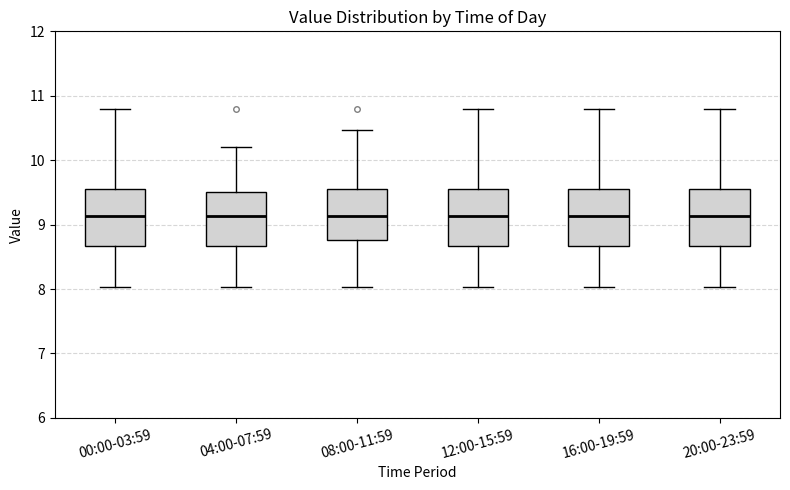

Reading left to right, read every box against the y-axis: the position of its median line, the range the box covers, and the ends of its whiskers. The values are not printed on the chart, so give them approximately, as read against the axis.

00:00-03:59: median 9.1, box 8.7 to 9.6, whiskers 8.0 to 10.8
04:00-07:59: median 9.1, box 8.7 to 9.5, whiskers 8.0 to 10.2
08:00-11:59: median 9.1, box 8.8 to 9.6, whiskers 8.0 to 10.5
12:00-15:59: median 9.1, box 8.7 to 9.6, whiskers 8.0 to 10.8
16:00-19:59: median 9.1, box 8.7 to 9.6, whiskers 8.0 to 10.8
20:00-23:59: median 9.1, box 8.7 to 9.6, whiskers 8.0 to 10.8